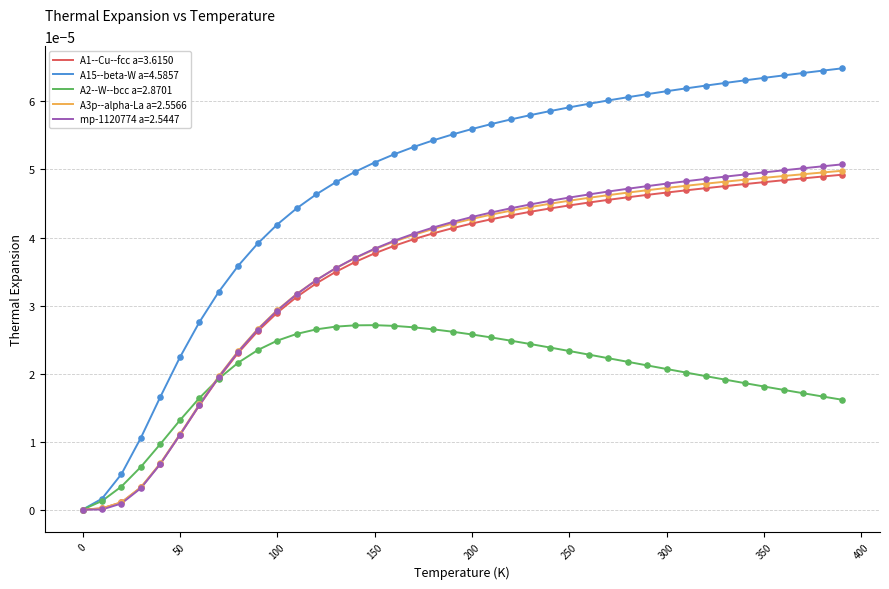

Which series has the largest range (max minus min)?

A15--beta-W a=4.5857